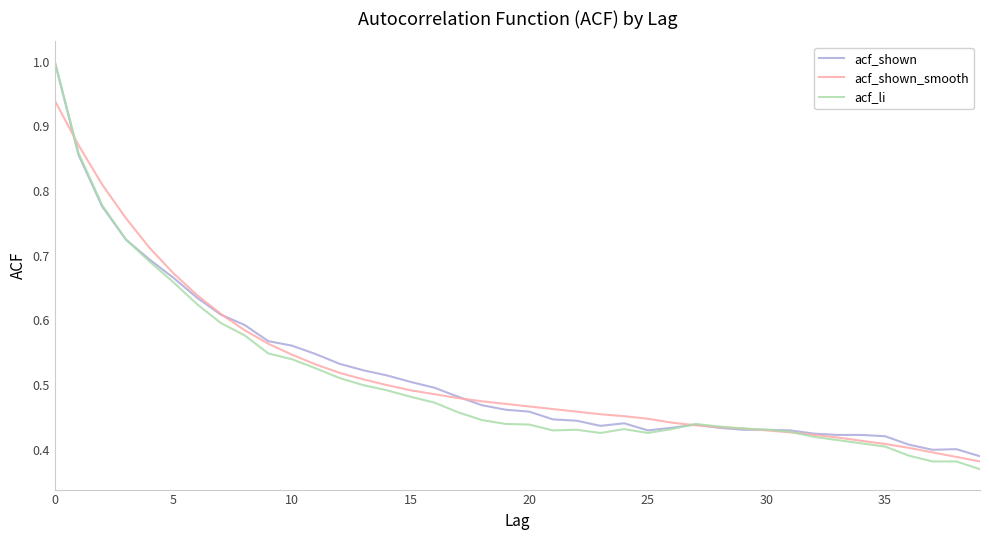

What is the maximum value shown in the chart?

1.0